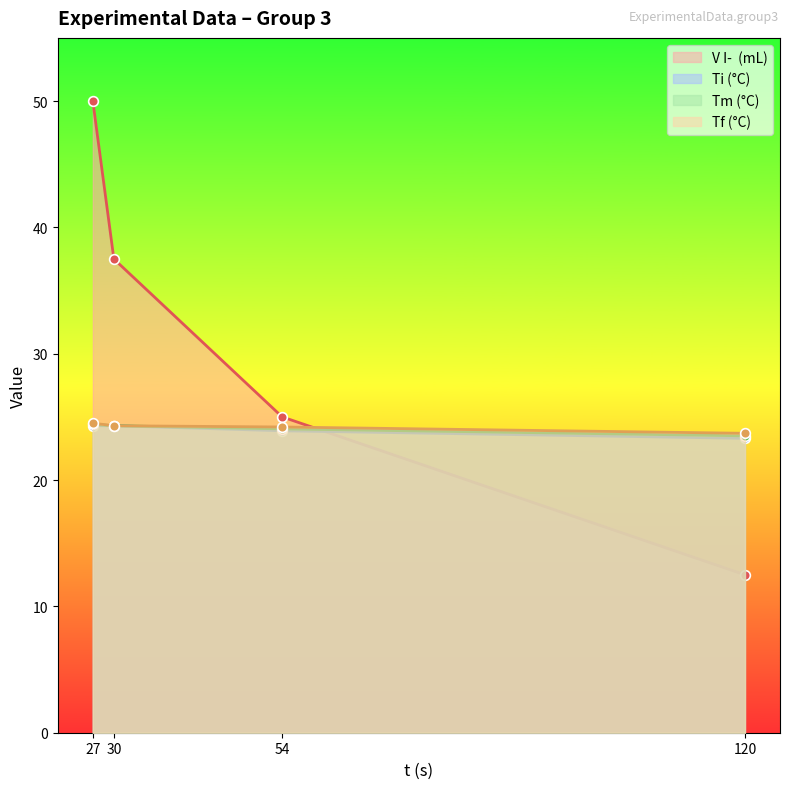

What is the highest value of the Ti (°C) series?

24.3